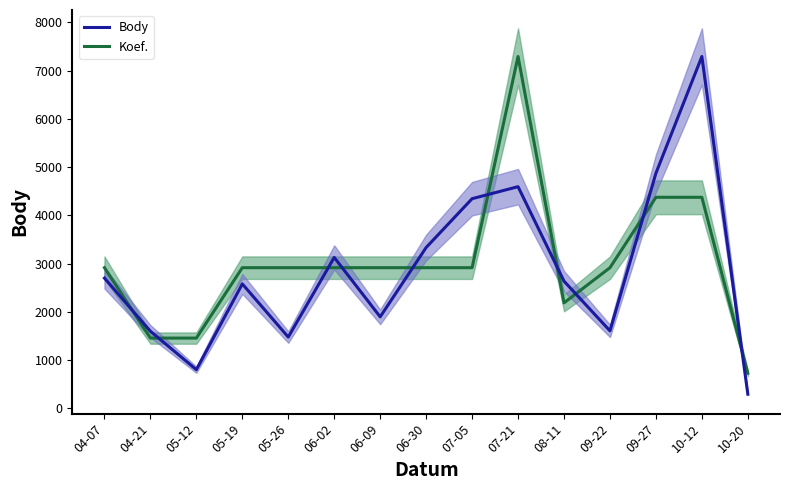

What is the label of the 8th point from the left?

06-30